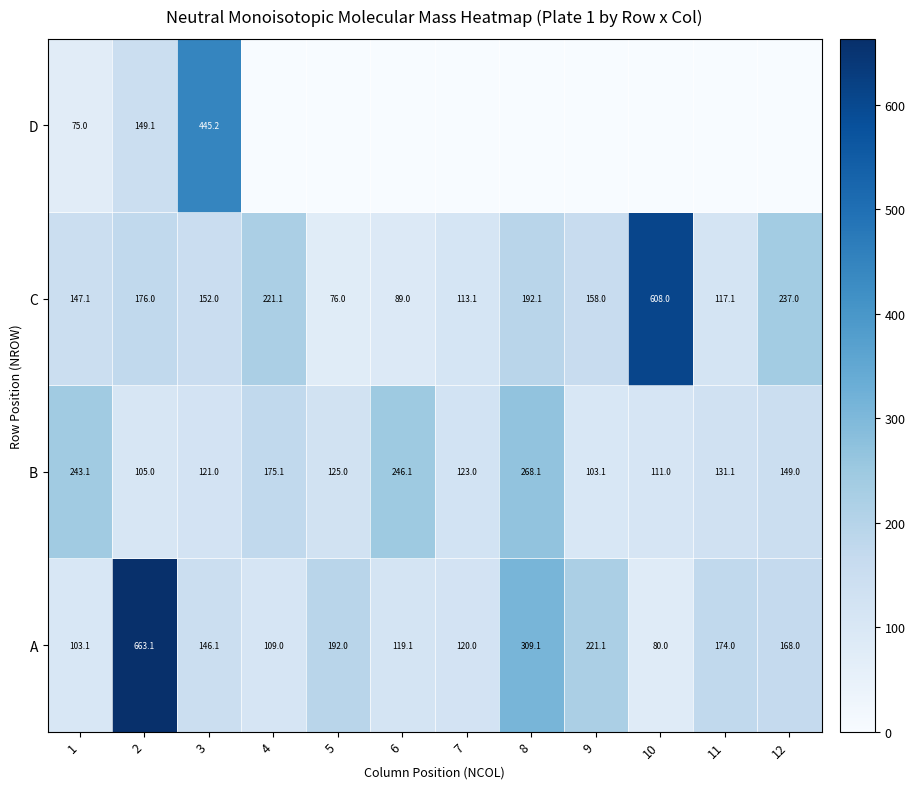

What is the maximum value shown in the chart?

663.1